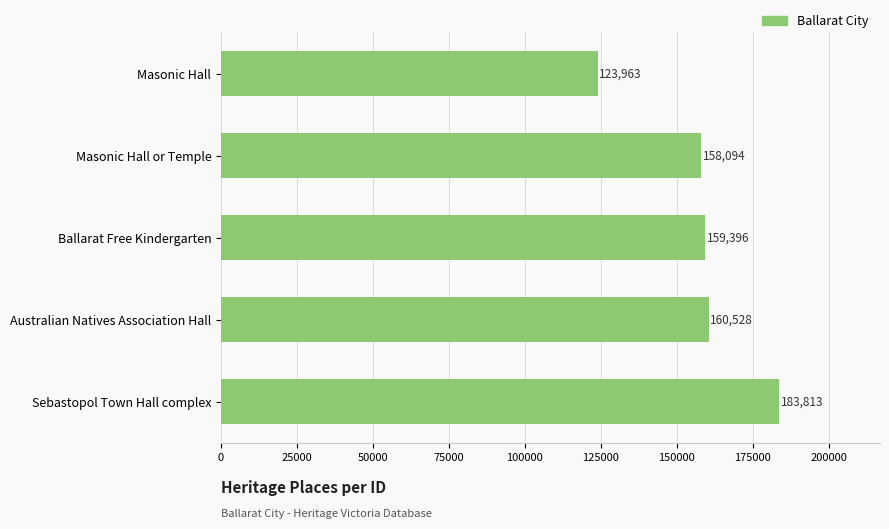

Reading bottom to top, list all the values displayed in this chart.

Sebastopol Town Hall complex=183813	Australian Natives Association Hall=160528	Ballarat Free Kindergarten=159396	Masonic Hall or Temple=158094	Masonic Hall=123963